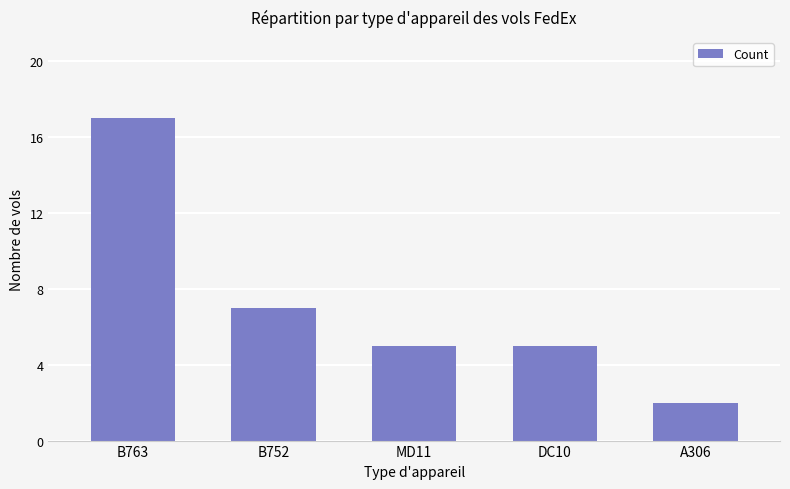

At which category does the chart reach its peak across all series?

B763